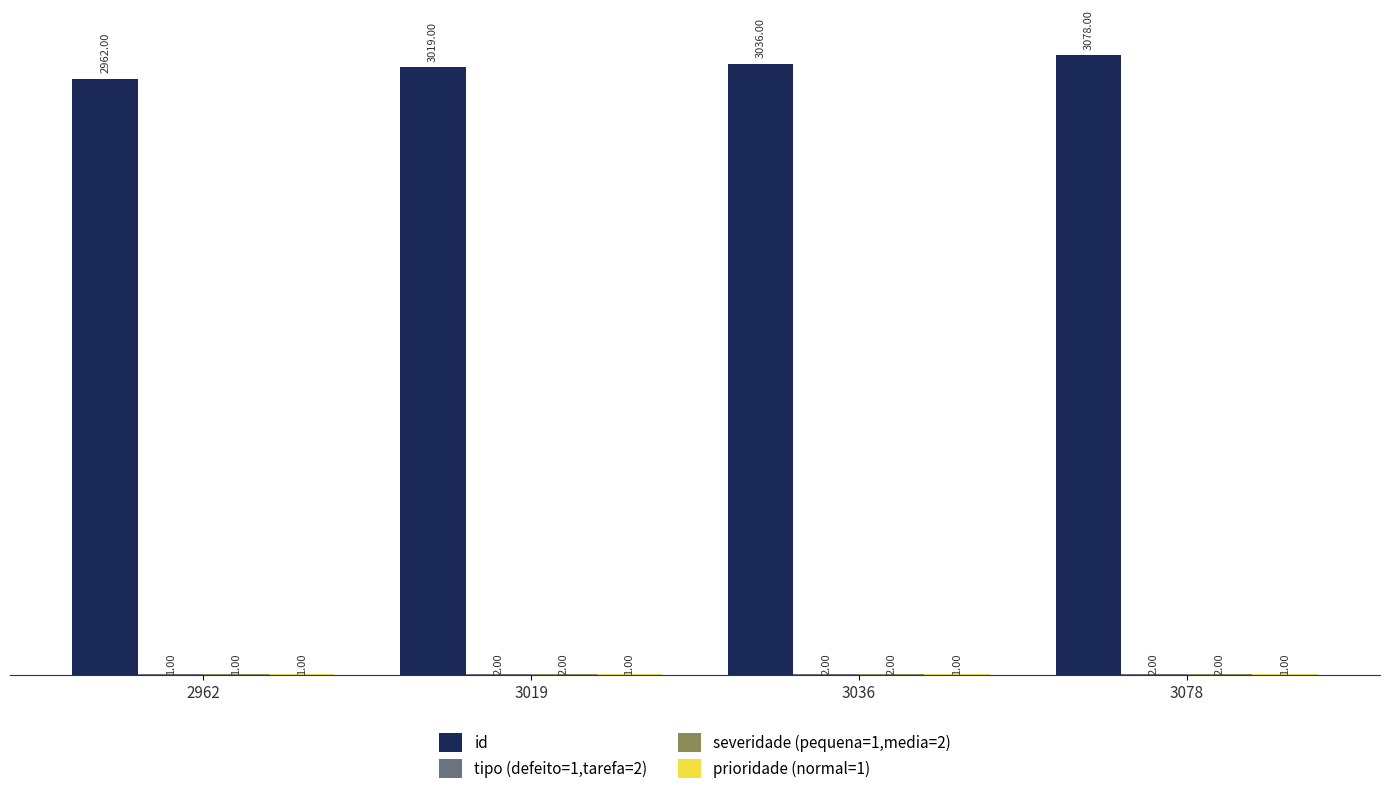

What is the total value across all series at 2962?

2965